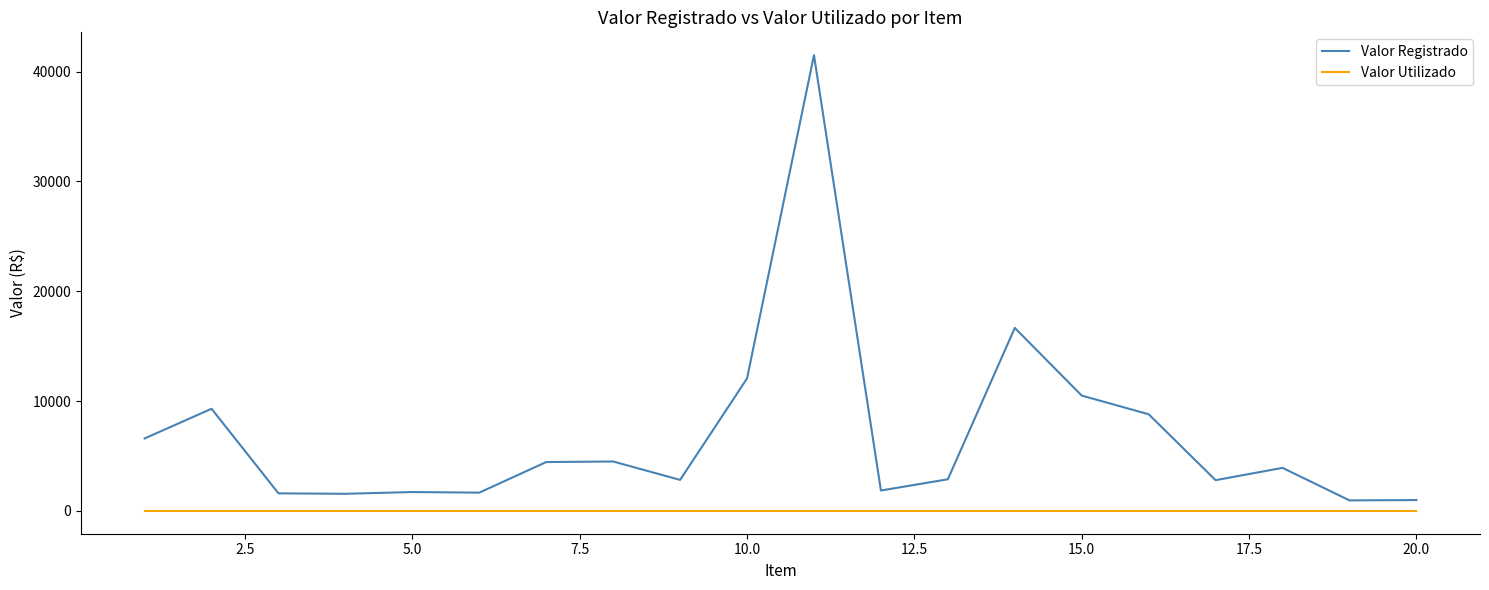

True or false: Valor Utilizado and Valor Registrado intersect in this chart.

False